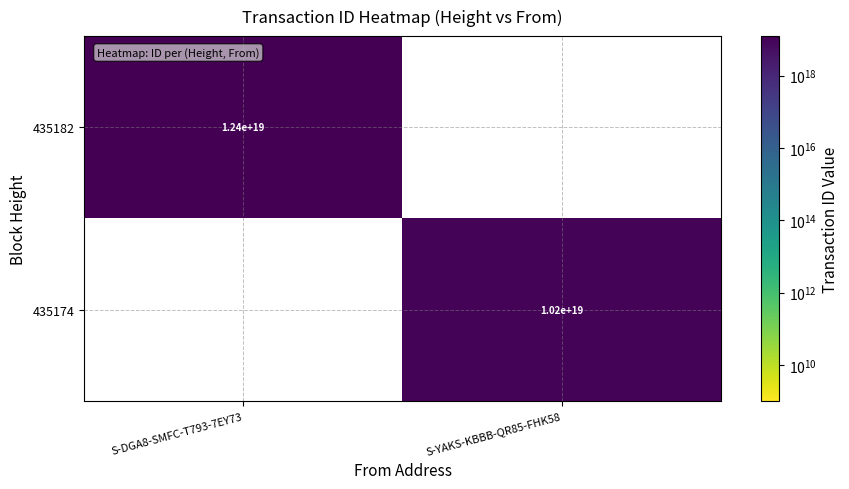

Is it true that 435182 equals 12400000000000000000 at S-DGA8-SMFC-T793-7EY73?

True